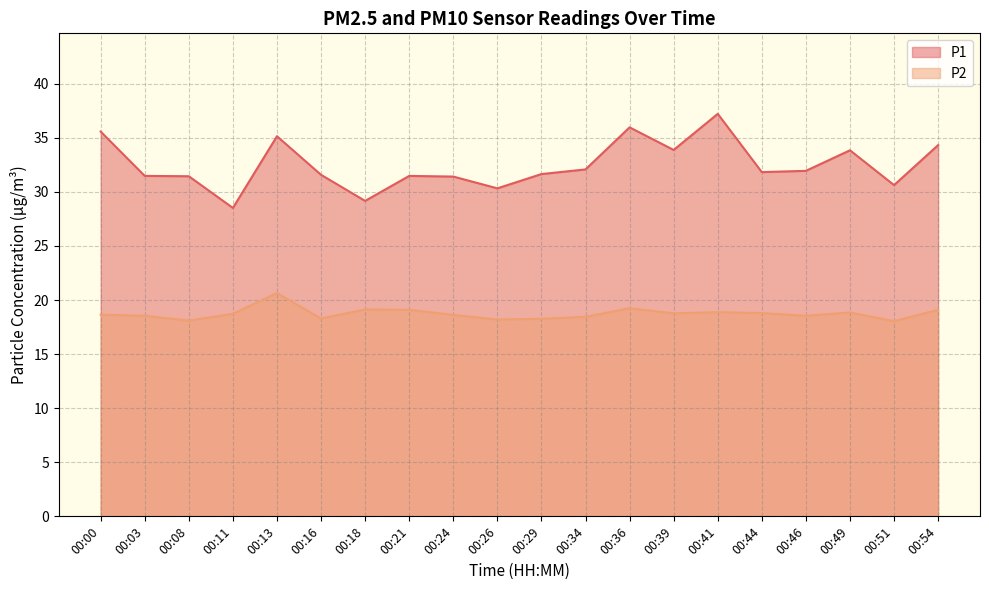

What is the sum of the P1 values at 00:03 and 00:16?

63.1